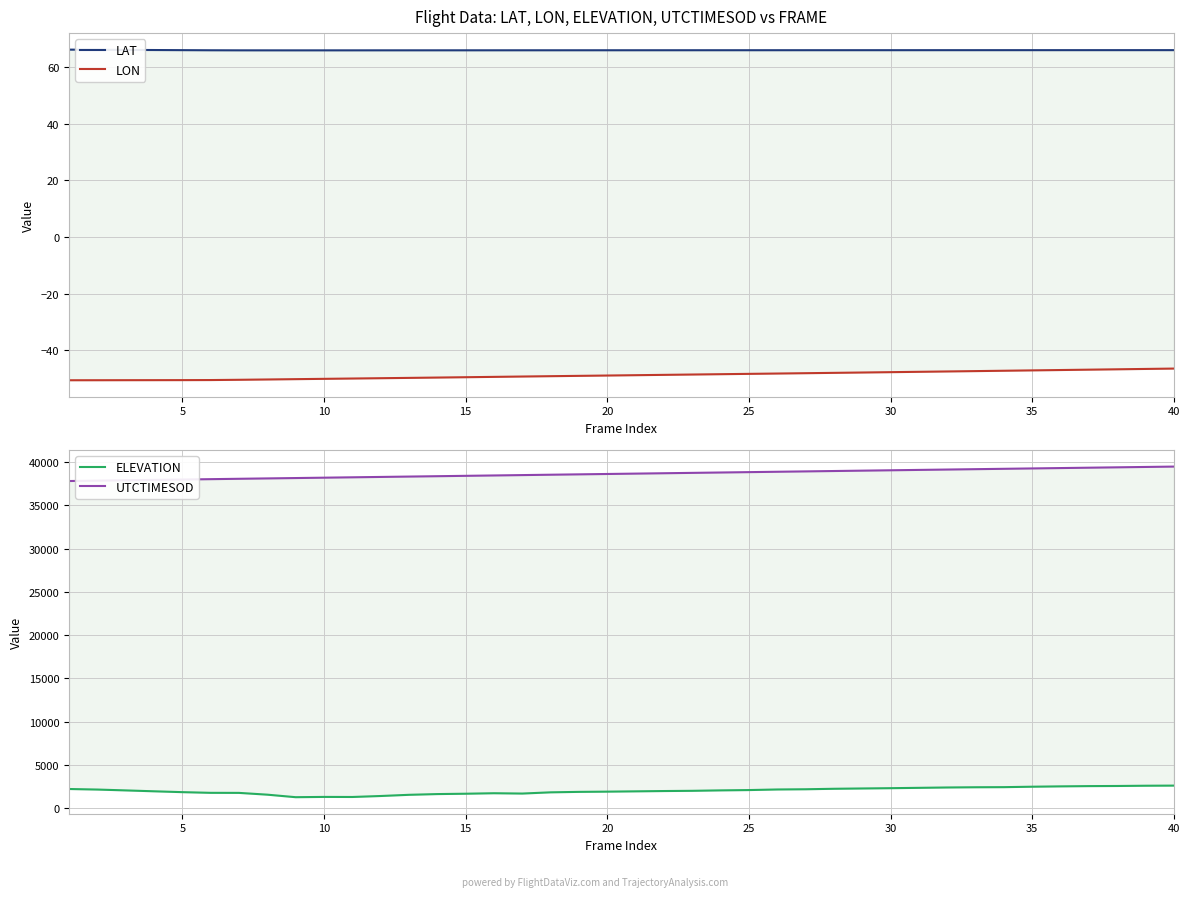

True or false: LAT and LON cross at least once.

False